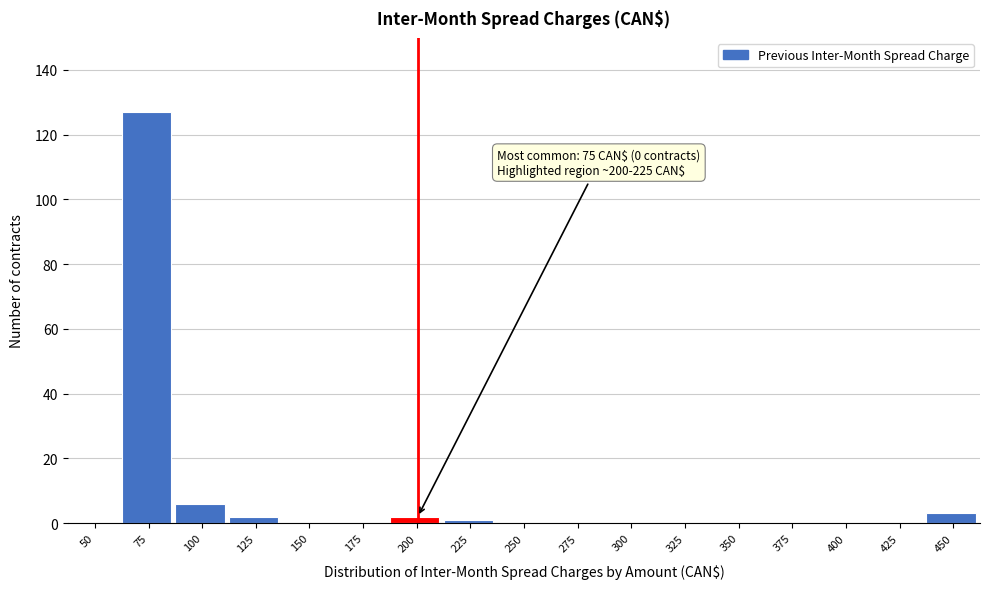

Reading left to right, what are all the values shown in this chart?

50=0	75=127	100=6	125=2	150=0	175=0	200=2	225=1	250=0	275=0	300=0	325=0	350=0	375=0	400=0	425=0	450=3